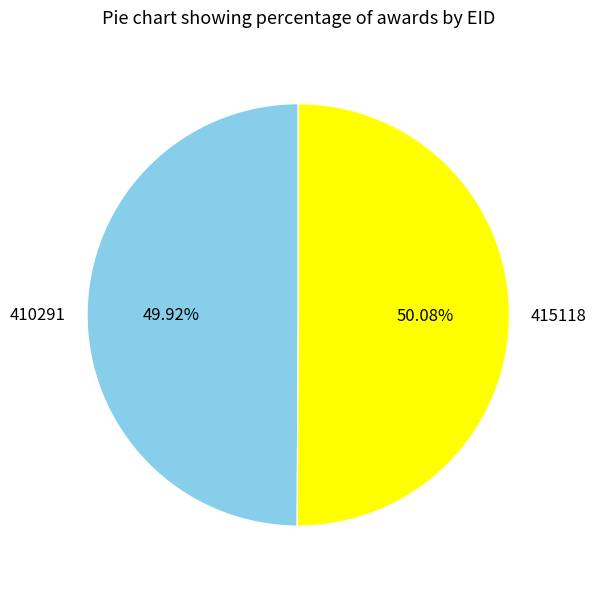

Do 415118 and 410291 together represent more than half of the pie?

Yes